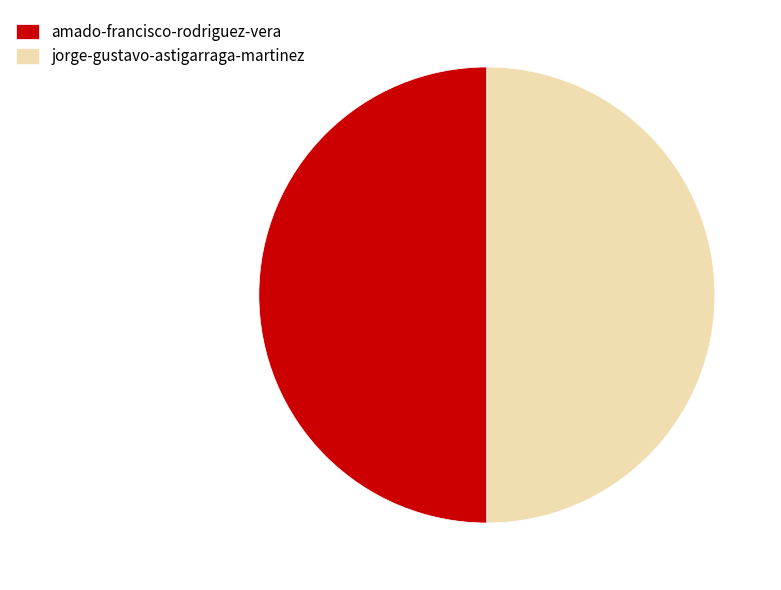

Is it true that jorge-gustavo-astigarraga-martinez is 50% of the pie?

True